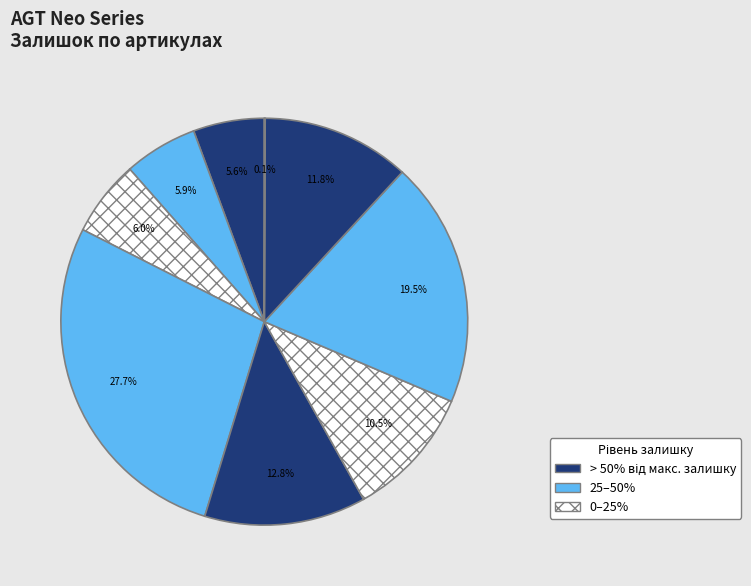

Is there any slice that represents more than half of the pie?

No